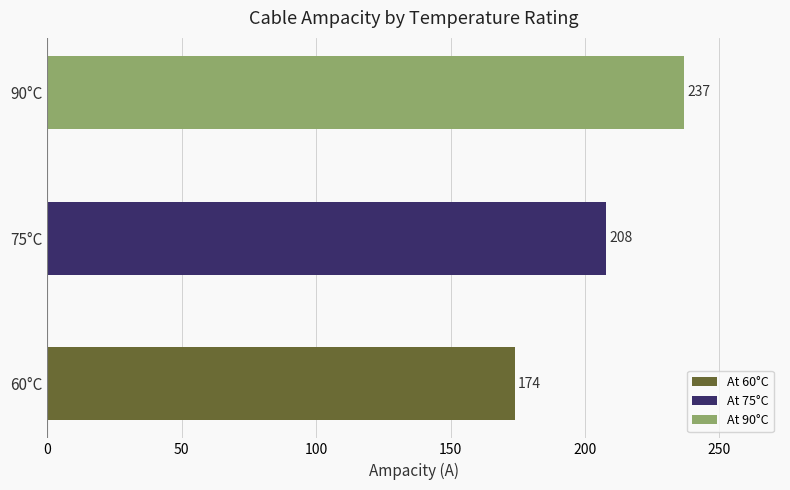

Reading bottom to top, list all the values displayed in this chart.

174	208	237